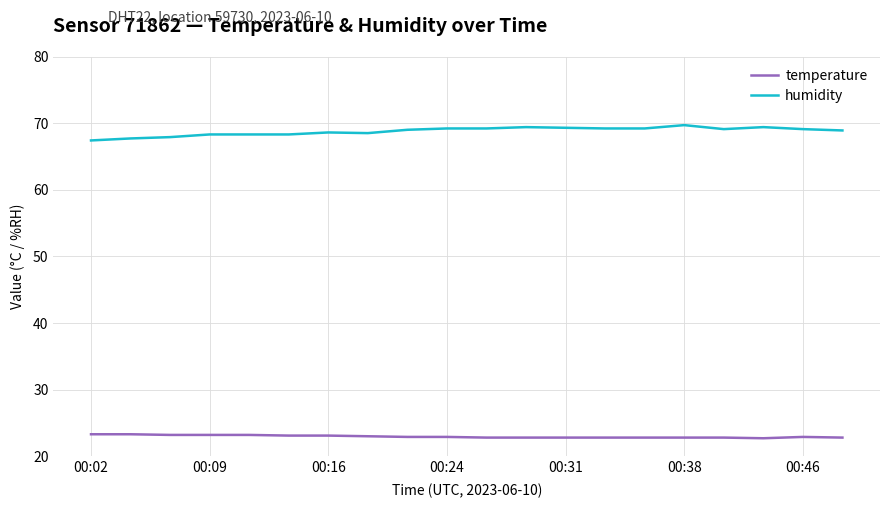

List the series in order of their overall mean, lowest first.

temperature, humidity